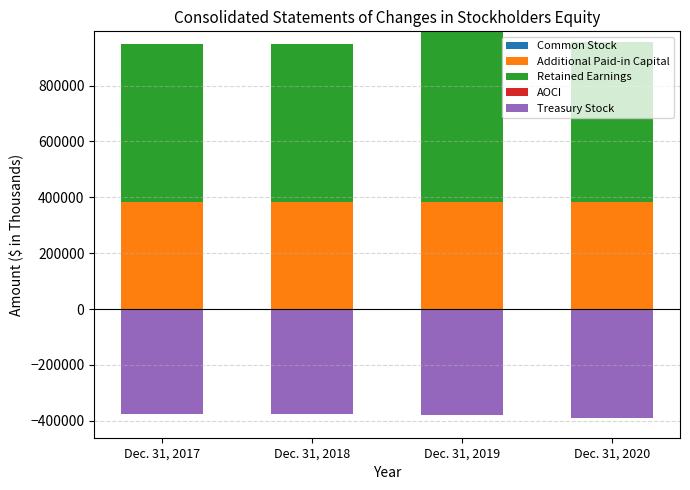

Count the number of data series in this chart.

5